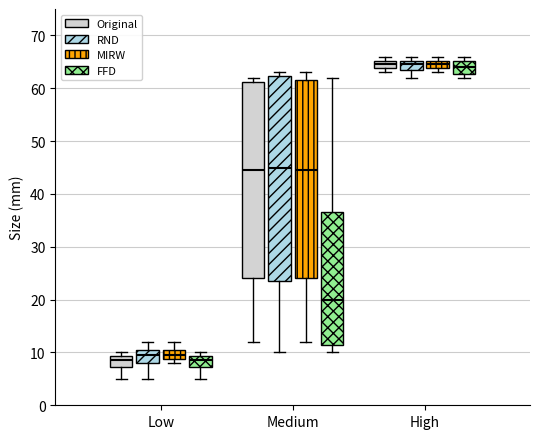

Reading left to right, transcribe this box plot: for each box, give where its median line is, the range the box spans, and where its two whiskers end, as read against the y-axis. The values are not printed on the chart, so give them approximately, as read against the axis.

Low (Original): median 9 (inside the box), box 7 to 9, whiskers 5 to 10
Low (RND): median 10, box 8 to 11, whiskers 5 to 12
Low (MIRW): median 10, box 9 to 11, whiskers 8 to 12
Low (FFD): median 9 (inside the box), box 7 to 9, whiskers 5 to 10
Medium (Original): median 45, box 24 to 61, whiskers 12 to 62
Medium (RND): median 45, box 24 to 62, whiskers 10 to 63
Medium (MIRW): median 45, box 24 to 62, whiskers 12 to 63
Medium (FFD): median 20, box 12 to 37, whiskers 10 to 62
High (Original): median 65 (inside the box), box 64 to 65, whiskers 63 to 66
High (RND): median 65 (inside the box), box 64 to 65, whiskers 62 to 66
High (MIRW): median 65 (inside the box), box 64 to 65, whiskers 63 to 66
High (FFD): median 64, box 63 to 65, whiskers 62 to 66